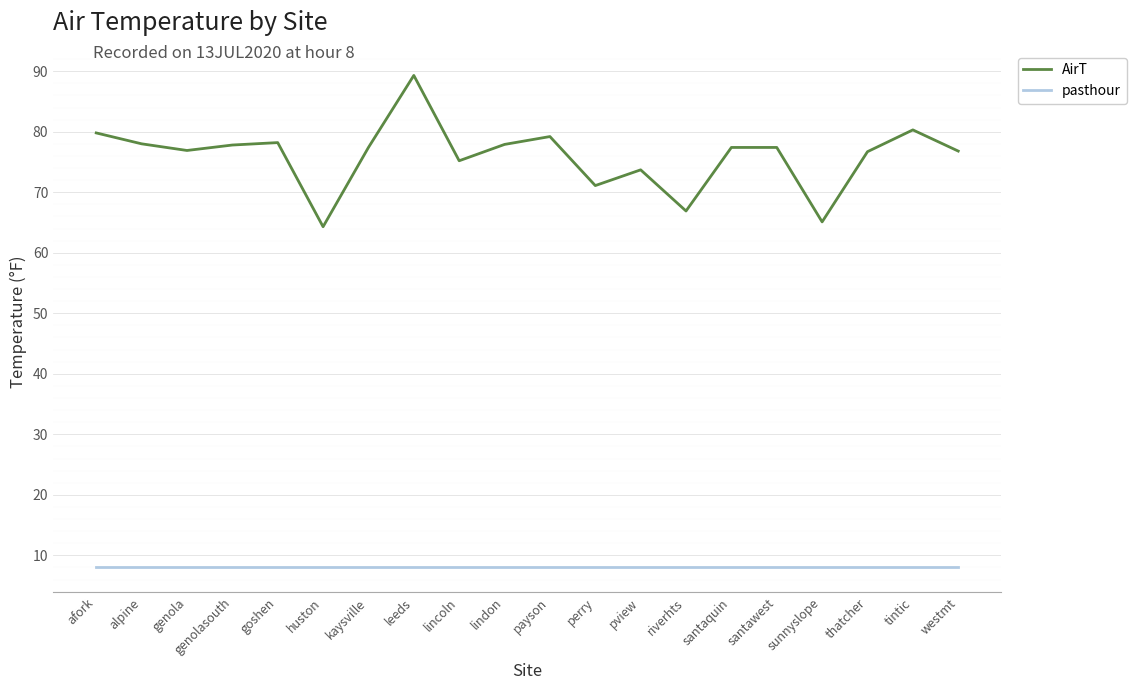

Which series has the widest spread of values?

AirT